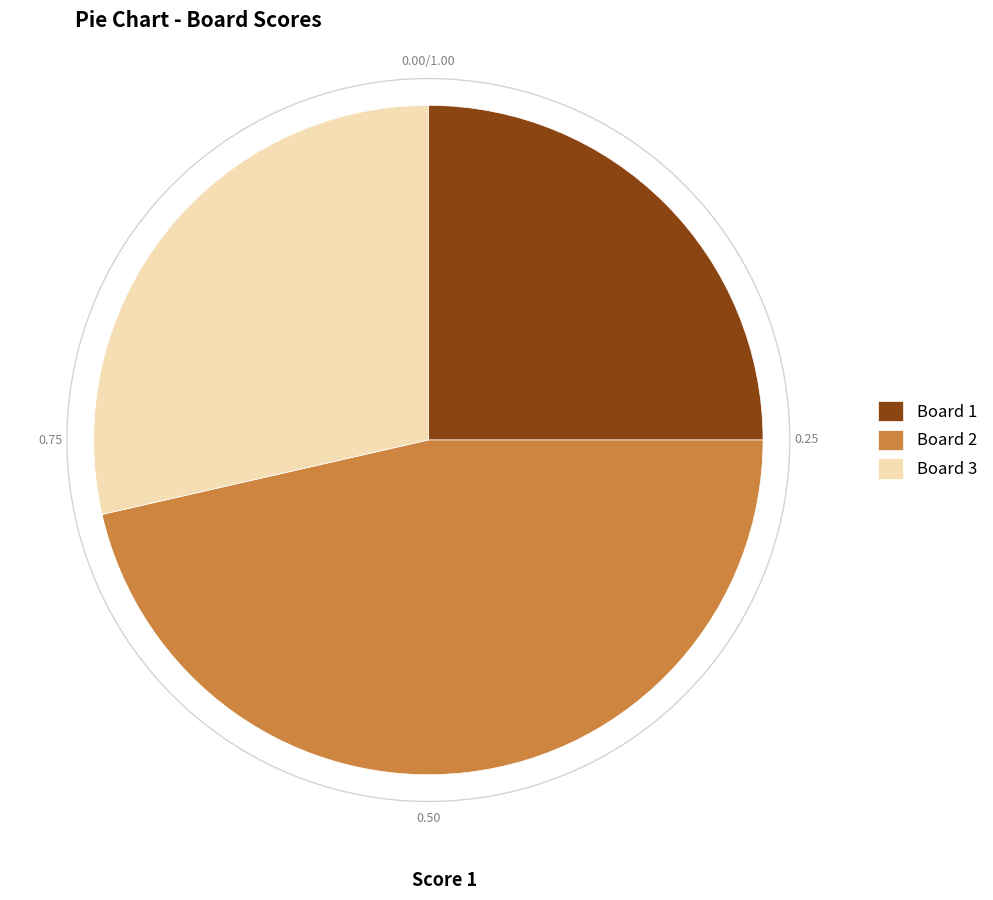

What percentage is NOT represented by Board 2?

53.6%